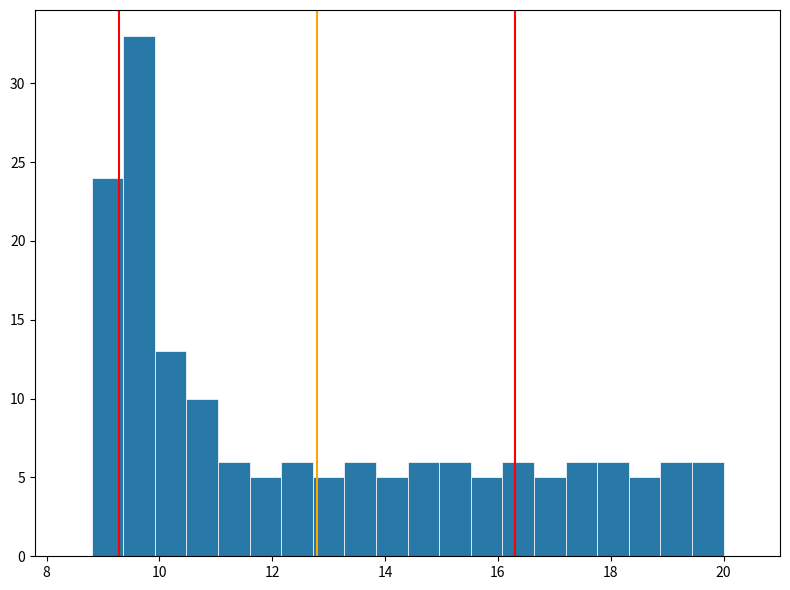

Read against the x-axis, roughly where is the centre of the tallest bar?

9.6